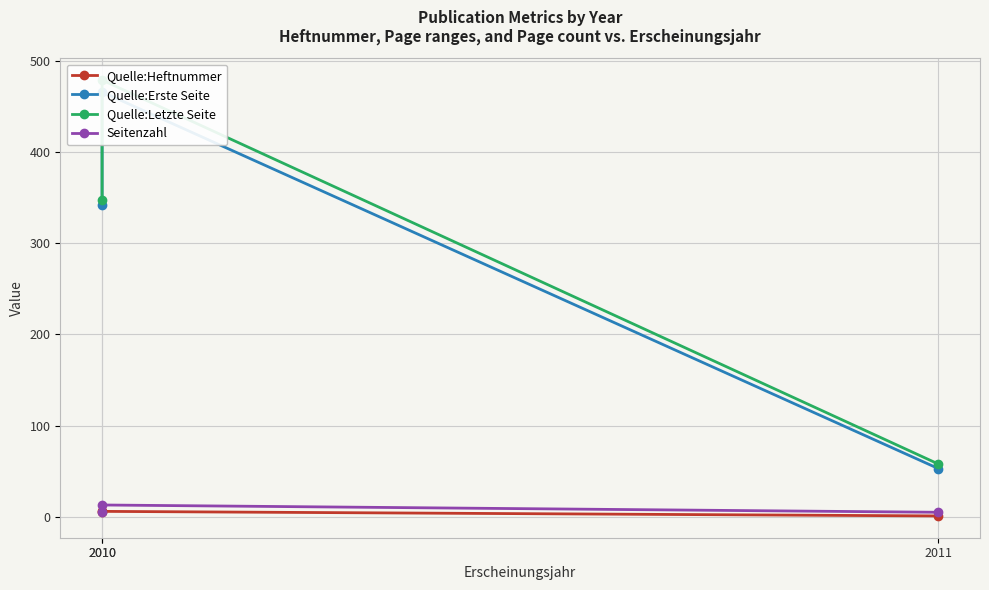

How many values in the Seitenzahl series exceed 5?

1